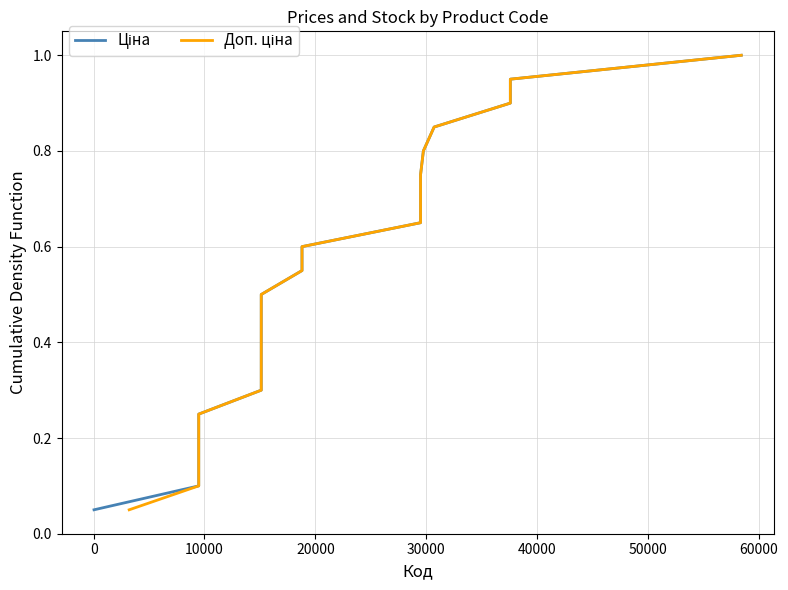

True or false: Ціна has a value of 1.5 at 19.

False